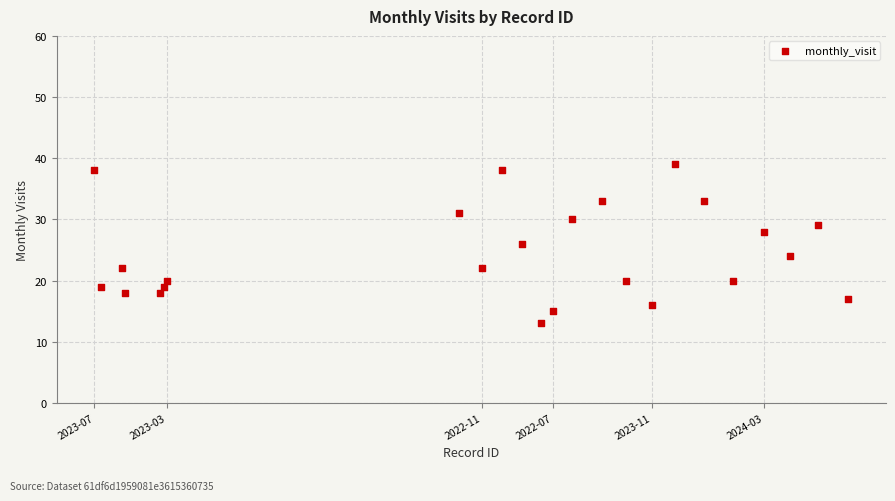

What is the range of Y values (max minus min)?

26